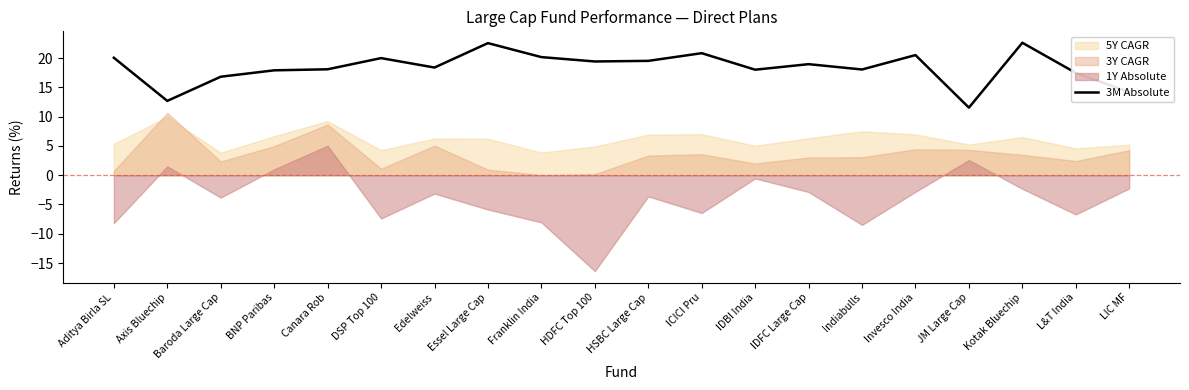

True or false: the data shows 22.6 at Kotak Bluechip.

True